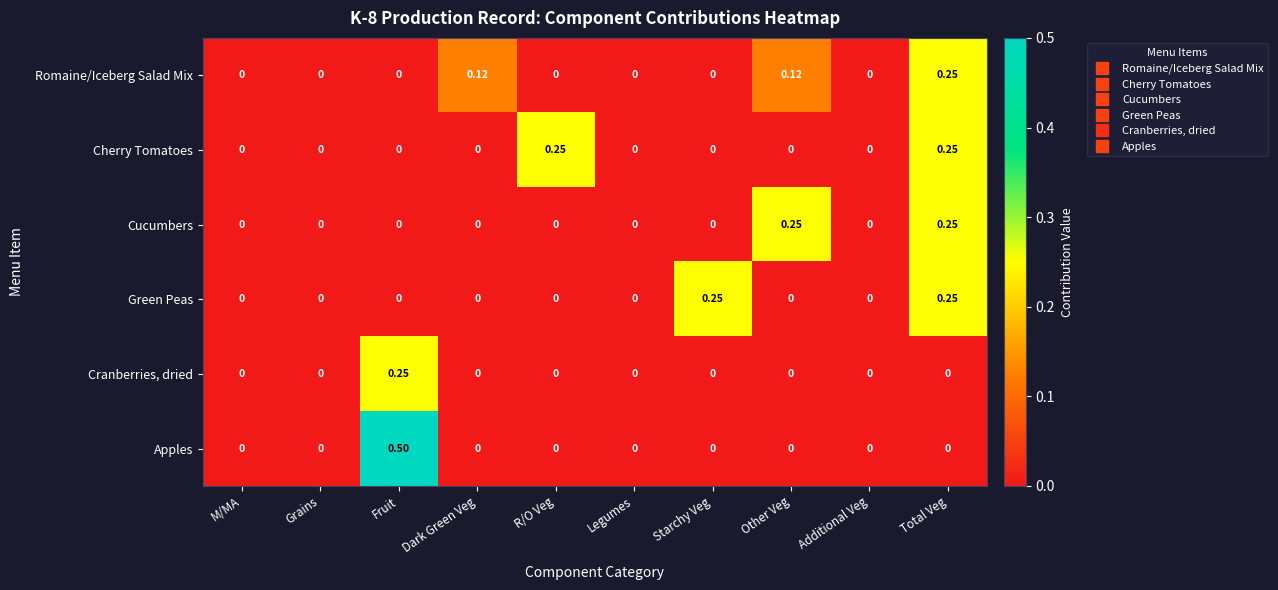

At which category does the chart reach its peak across all series?

Fruit